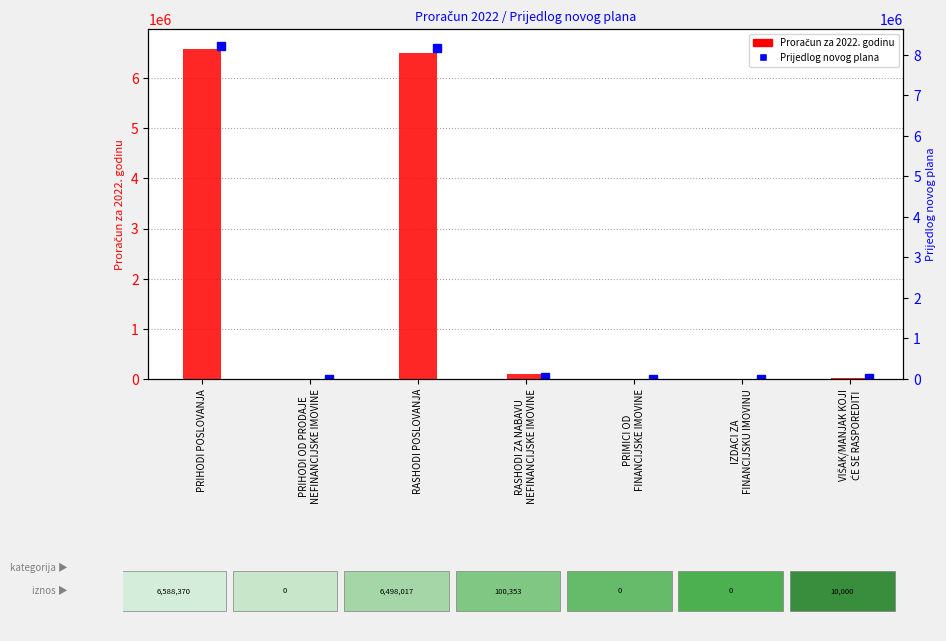

Which category has the lowest value in the Proračun za 2022. godinu series?

PRIHODI OD PRODAJE
NEFINANCIJSKE IMOVINE